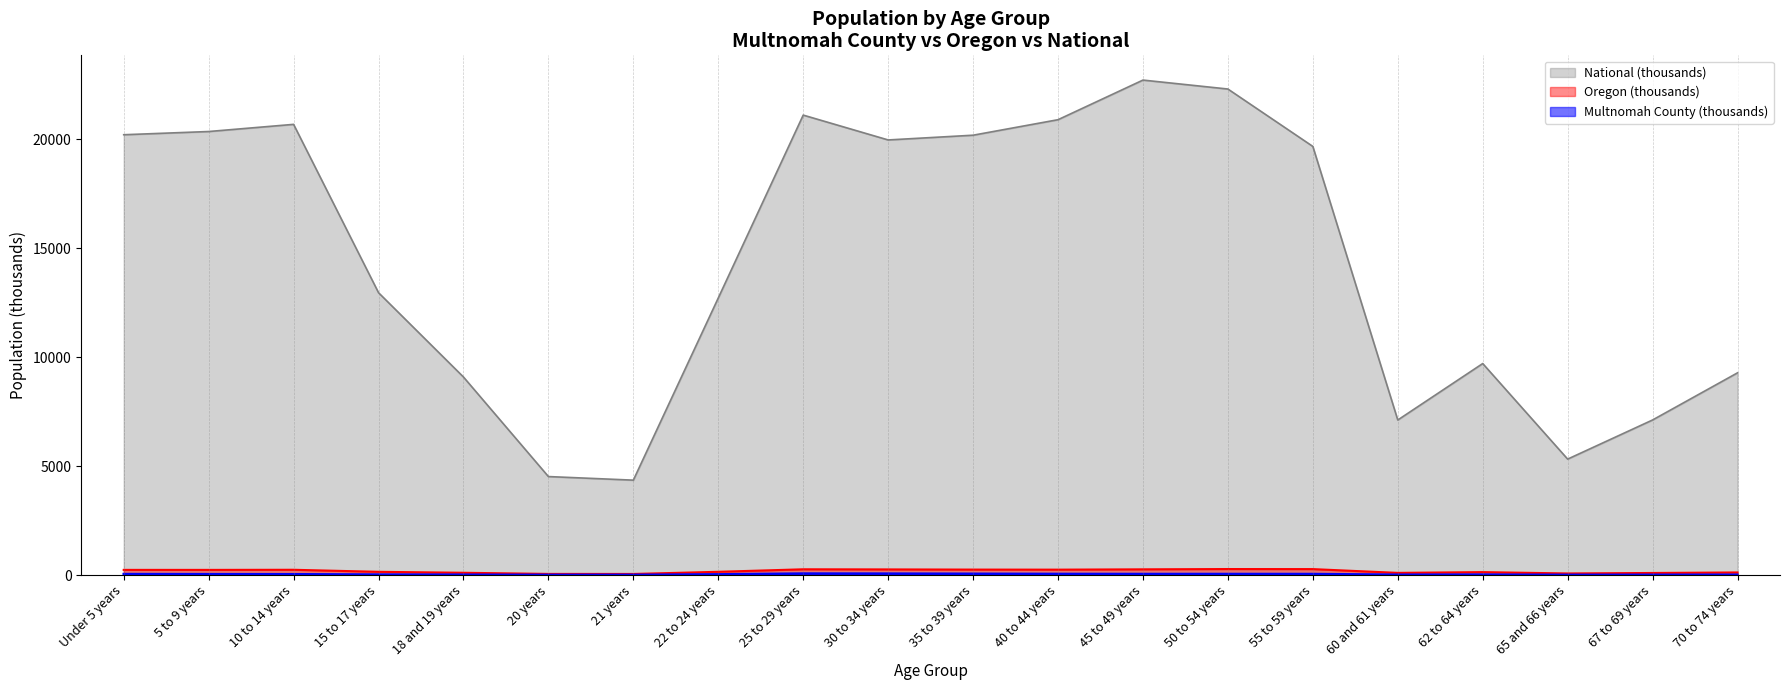

List the labels in order of Oregon value, smallest first.

21 years, 20 years, 65 and 66 years, 67 to 69 years, 60 and 61 years, 18 and 19 years, 70 to 74 years, 62 to 64 years, 15 to 17 years, 22 to 24 years, 5 to 9 years, Under 5 years, 10 to 14 years, 40 to 44 years, 35 to 39 years, 30 to 34 years, 45 to 49 years, 25 to 29 years, 55 to 59 years, 50 to 54 years